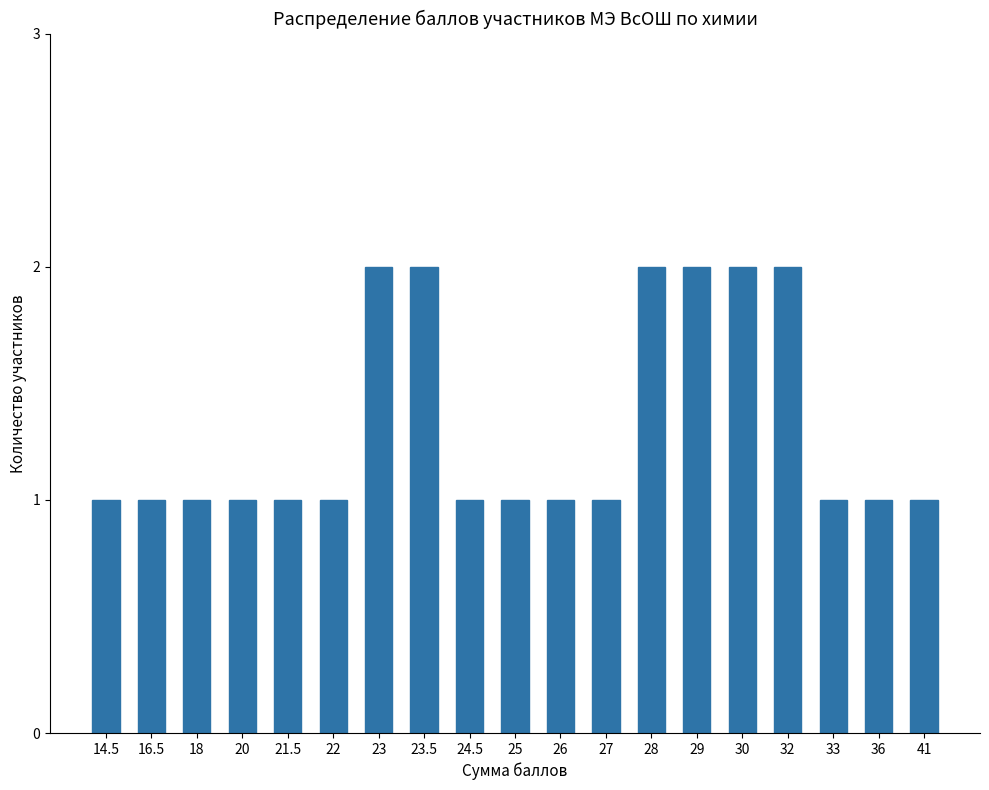

What is the difference between the values at 28 and 16.5?

1